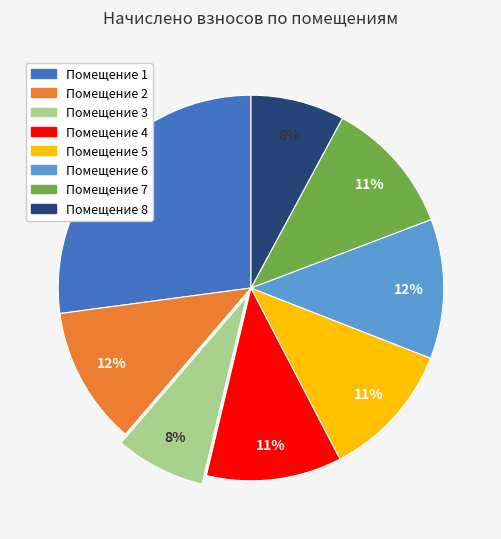

Does any single category account for the majority?

No